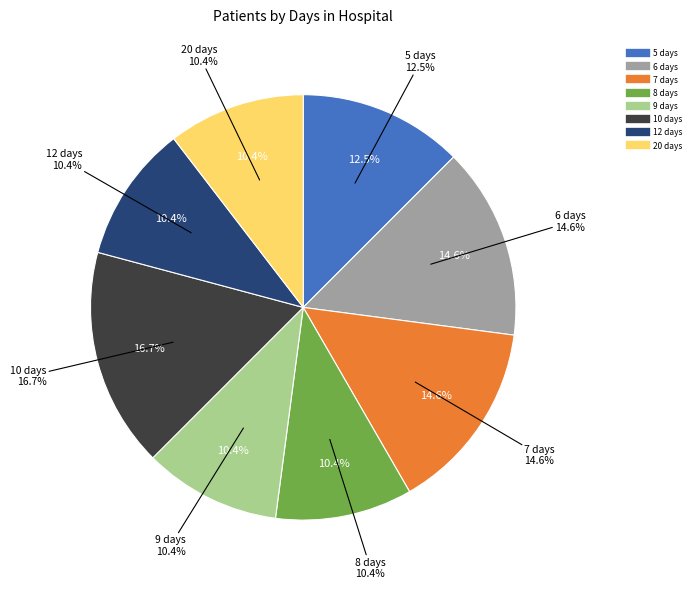

How many slices are in this pie chart?

8